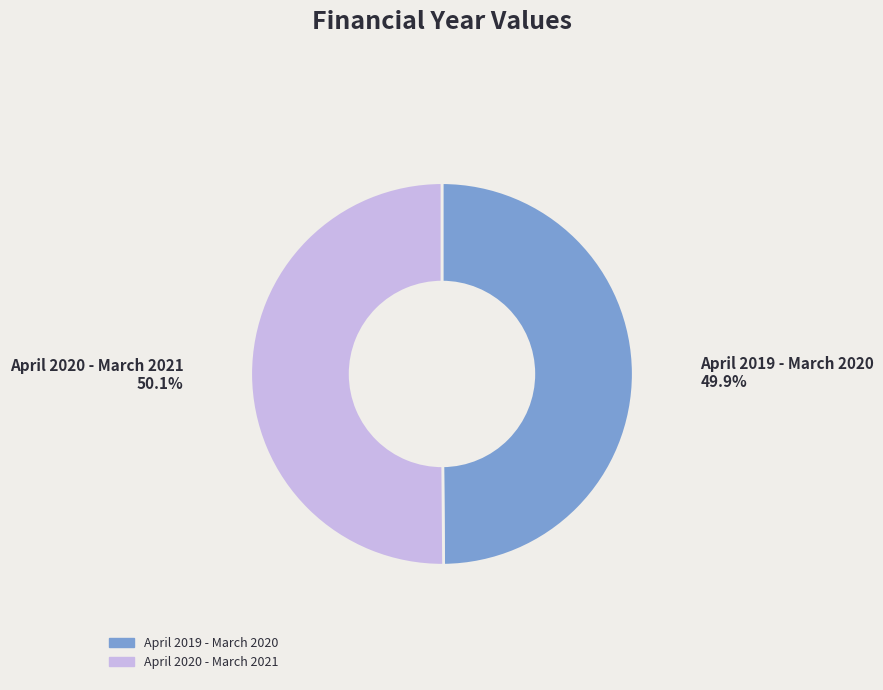

Combined, do April 2020 - March 2021 and April 2019 - March 2020 account for over 50%?

Yes